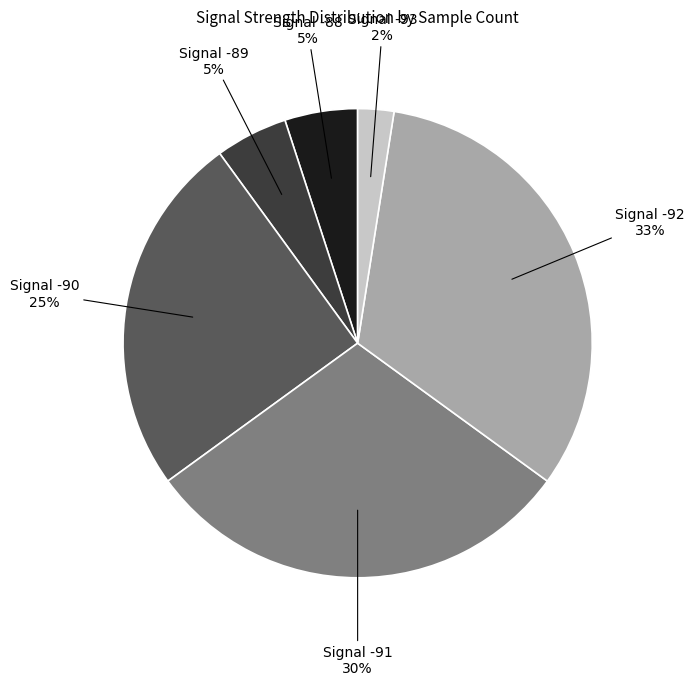

To the nearest percent, what is the average slice percentage?

17%